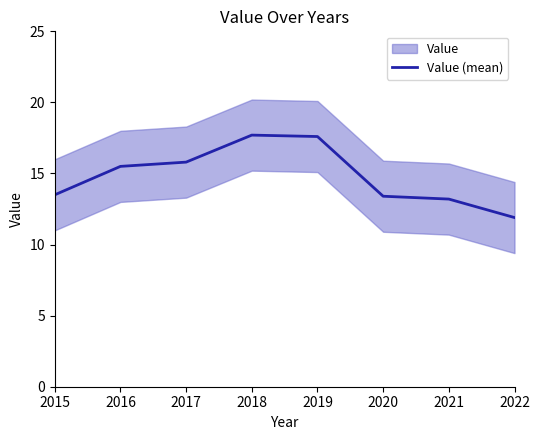

Is it true that the value at 2020 is 9.2?

False